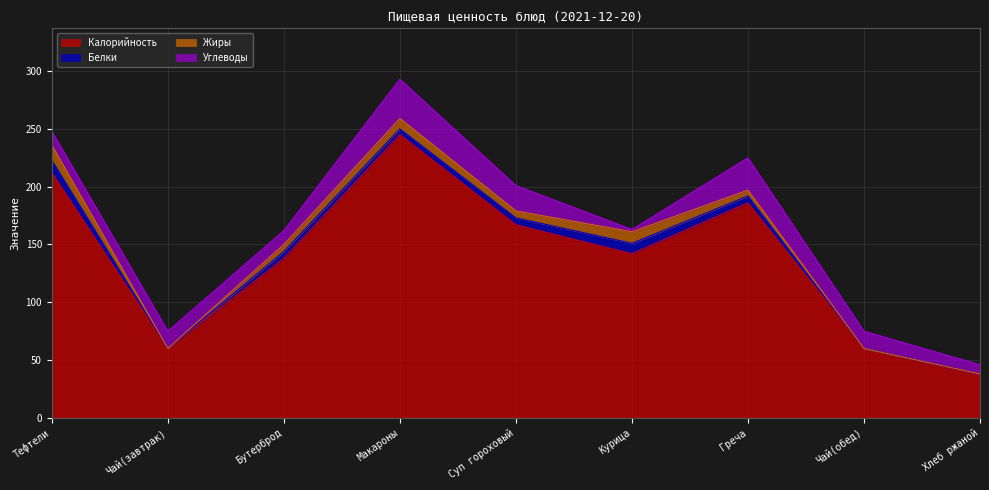

What are all the series names shown in the legend?

Калорийность, Белки, Жиры, Углеводы